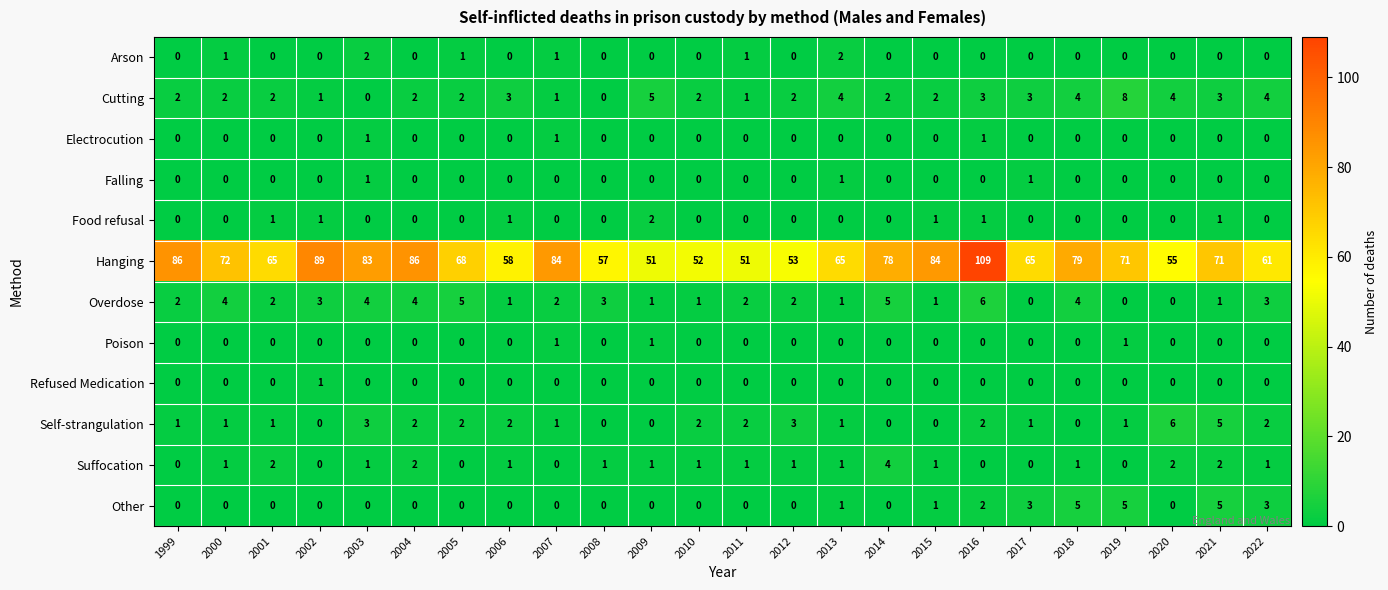

Count the Other values in the range 0 to 2.

19